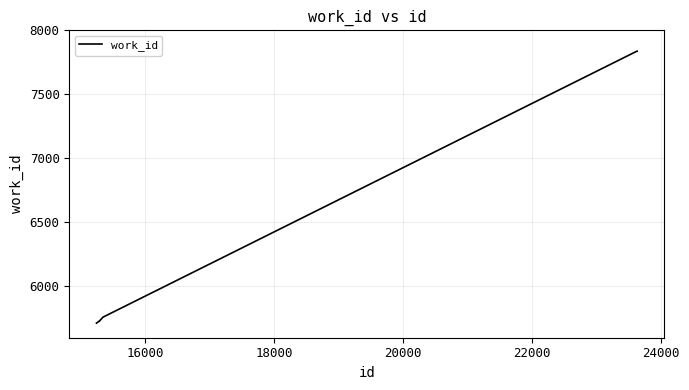

What is the minimum value shown in the chart?

5714